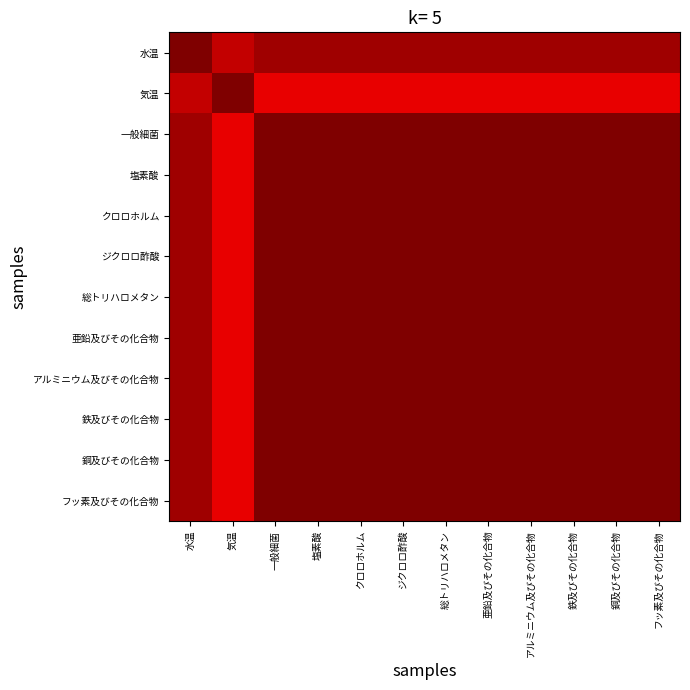

List the series in order of their peak value, lowest first.

水温, 気温, 一般細菌, 塩素酸, クロロホルム, ジクロロ酢酸, 総トリハロメタン, 亜鉛及びその化合物, アルミニウム及びその化合物, 鉄及びその化合物, 銅及びその化合物, フッ素及びその化合物